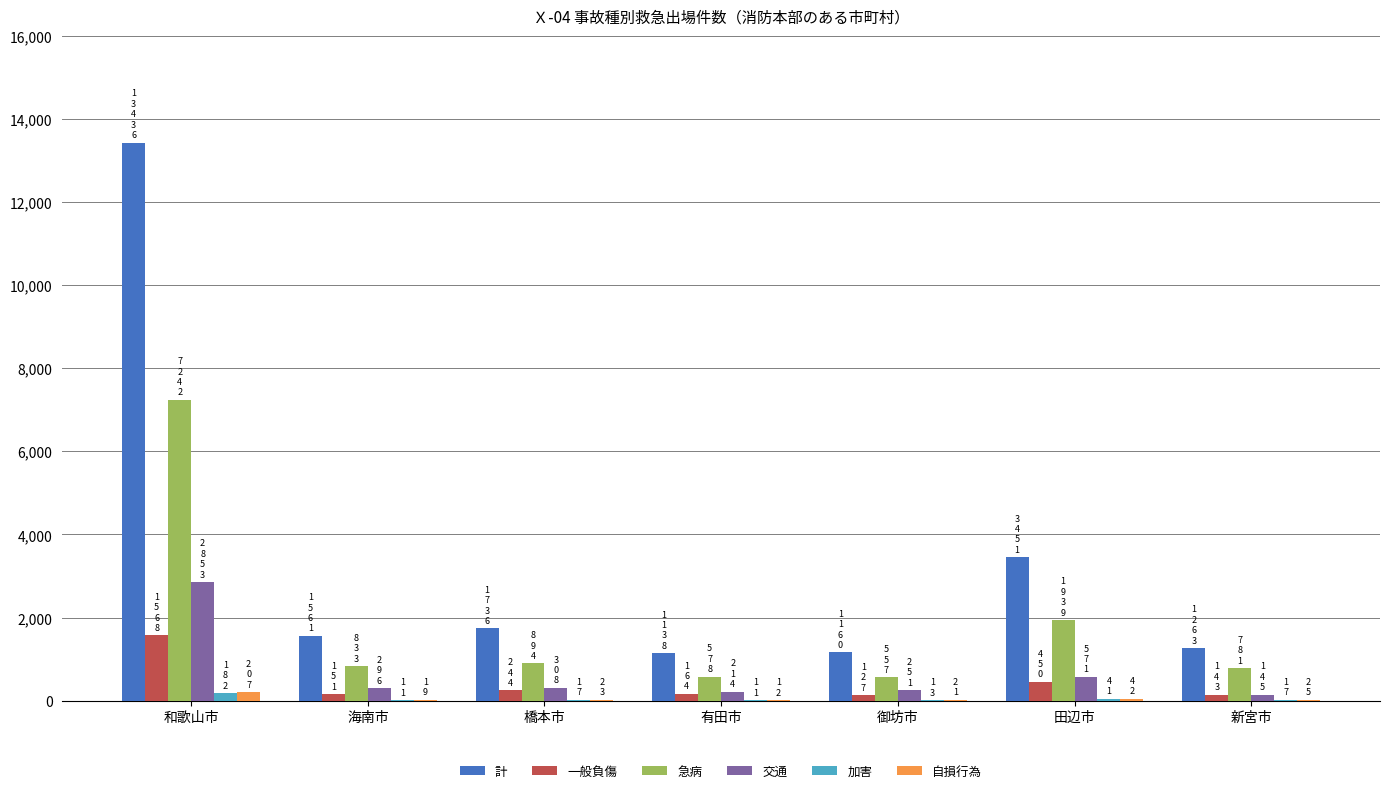

At which category is the sum across all series the highest?

和歌山市